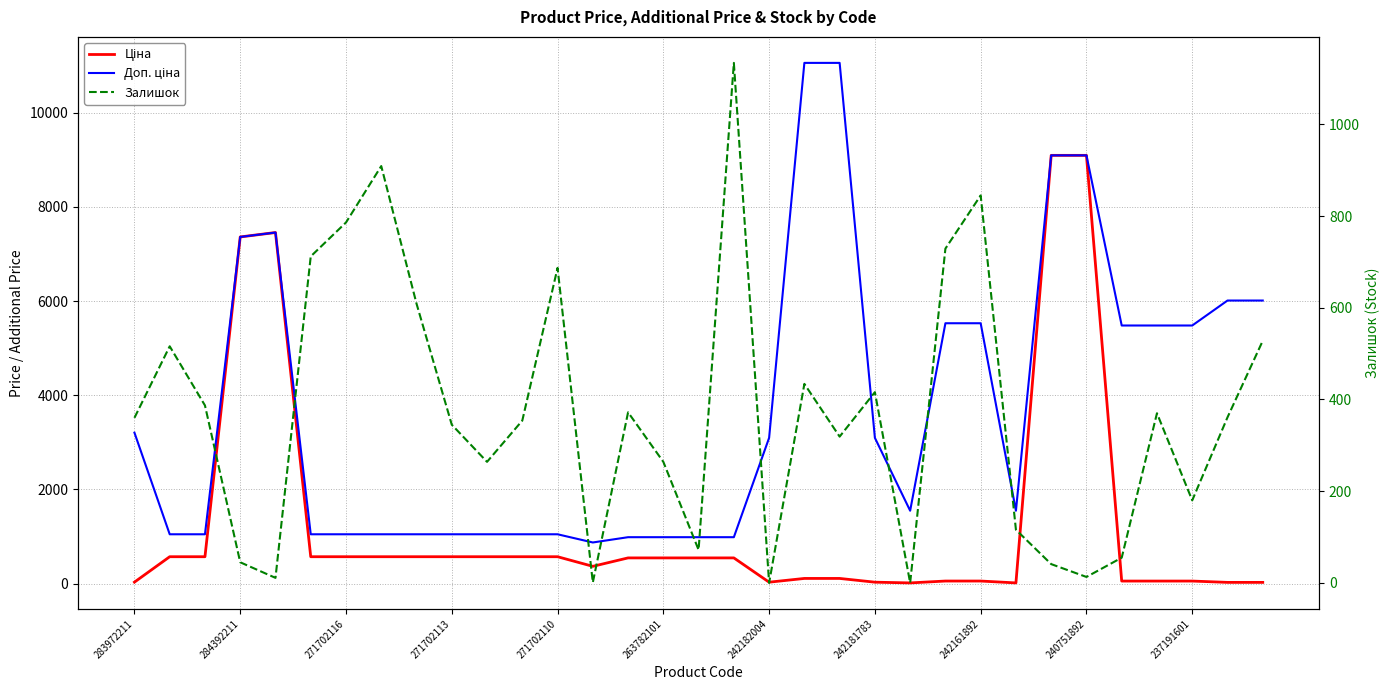

How many interior local valleys does the Доп. ціна series have?

3